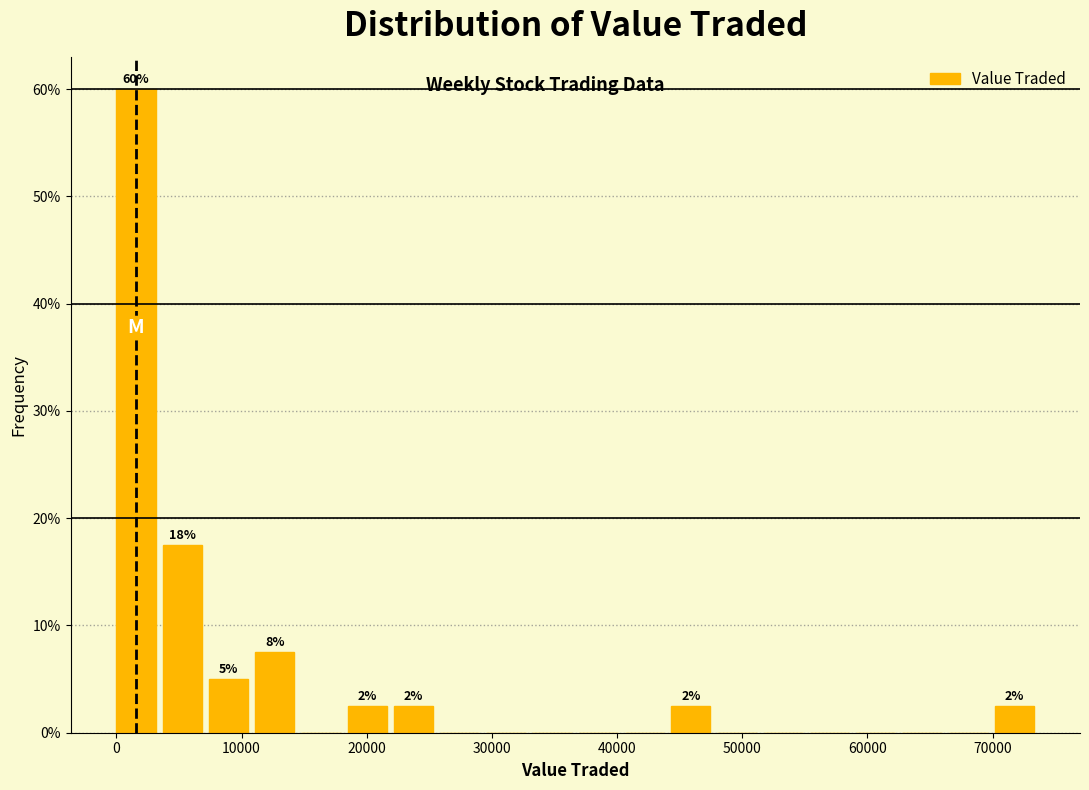

Read against the x-axis, roughly where is the centre of the tallest bar?

2000